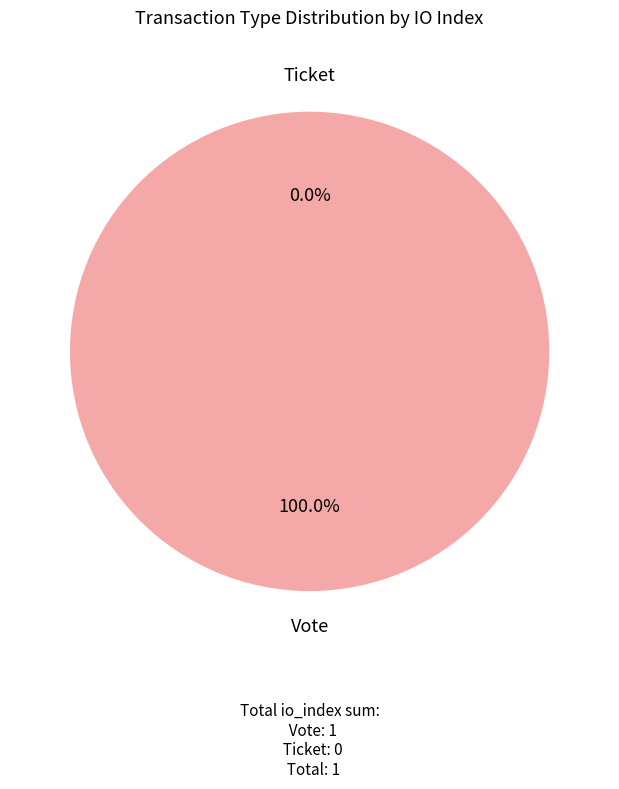

Does Vote represent more than half of the total?

Yes